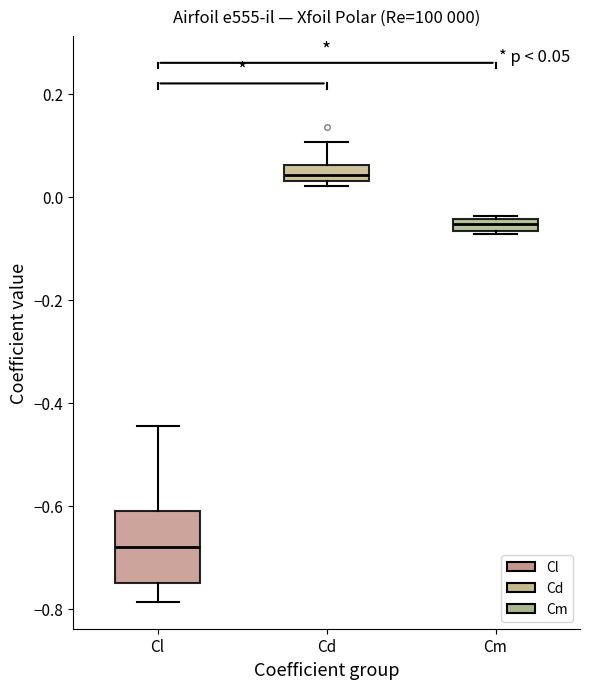

Which box is the tallest, from its lower edge to its upper edge?

Cl